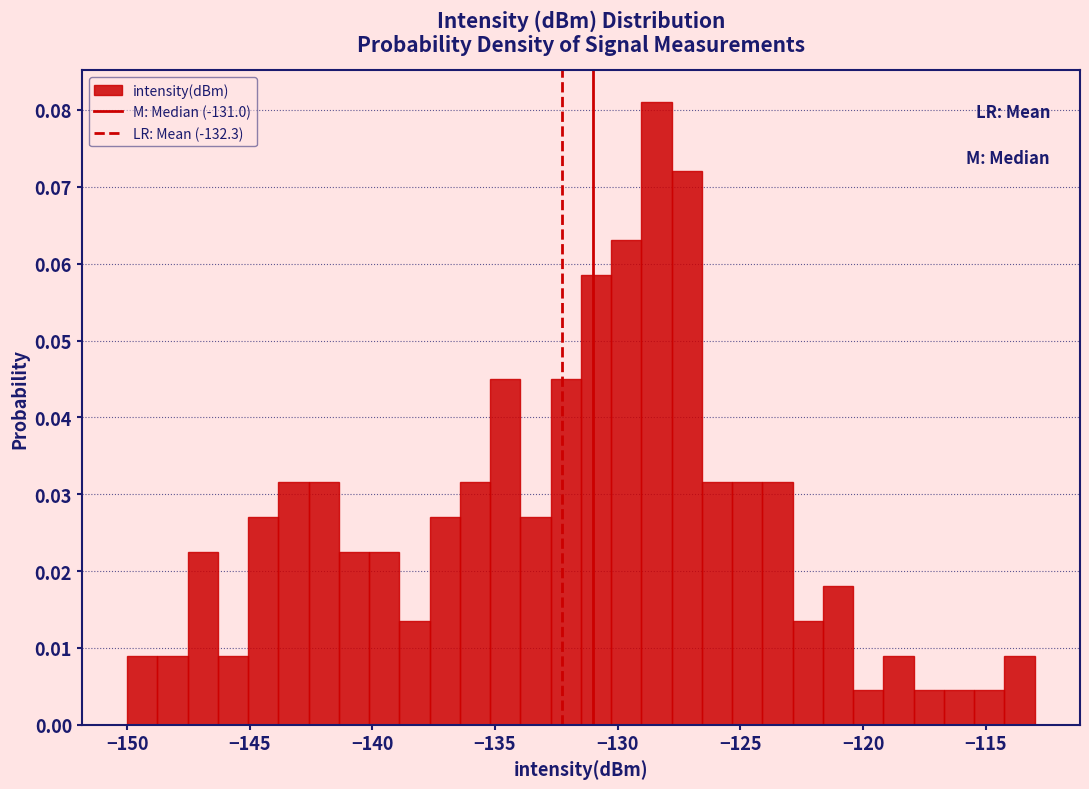

Around what value on the x-axis is the tallest bar? Give the approximate position of its centre, as read against the axis.

-128.5